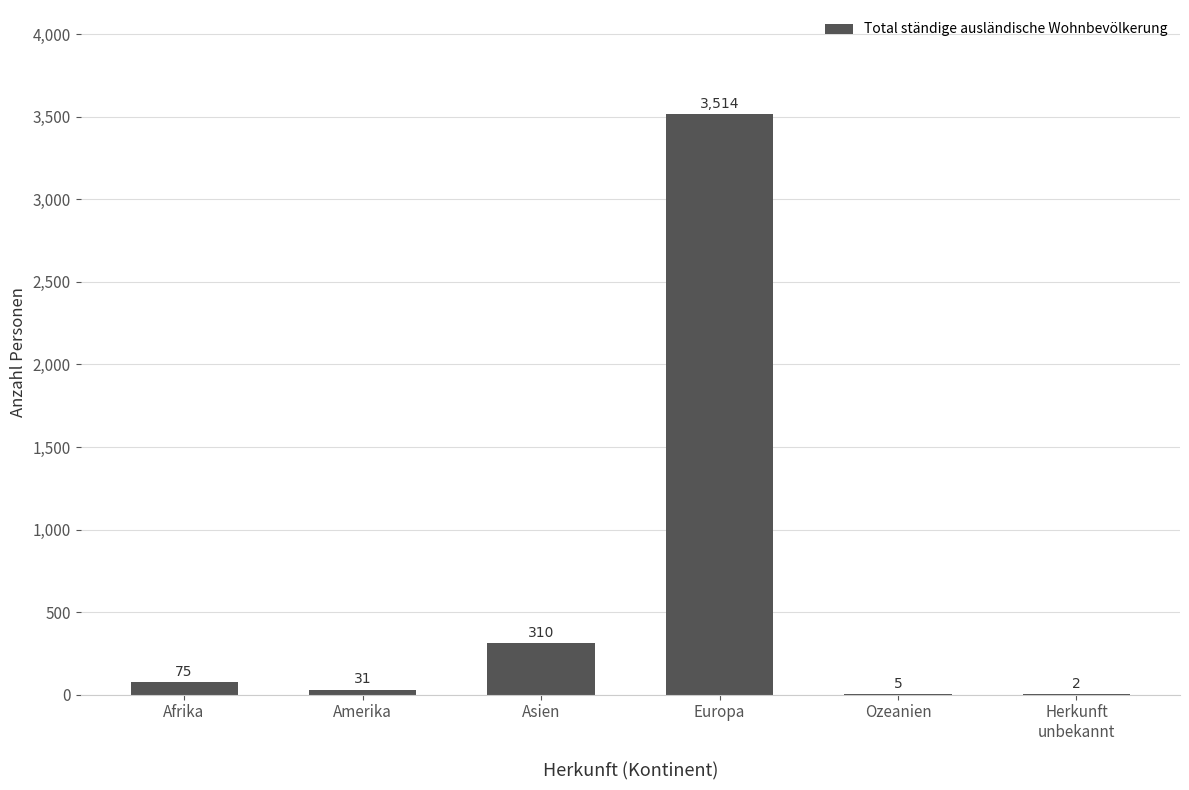

What is the sum of all values?

3937